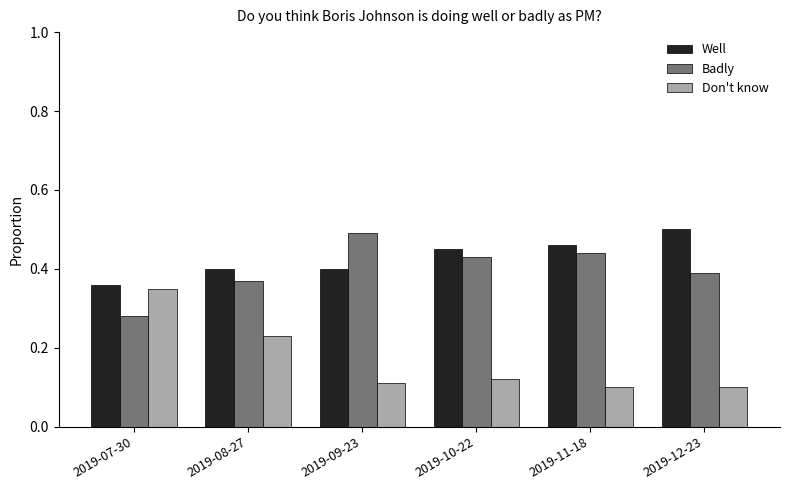

How many Don't know values are between 0 and 1?

6